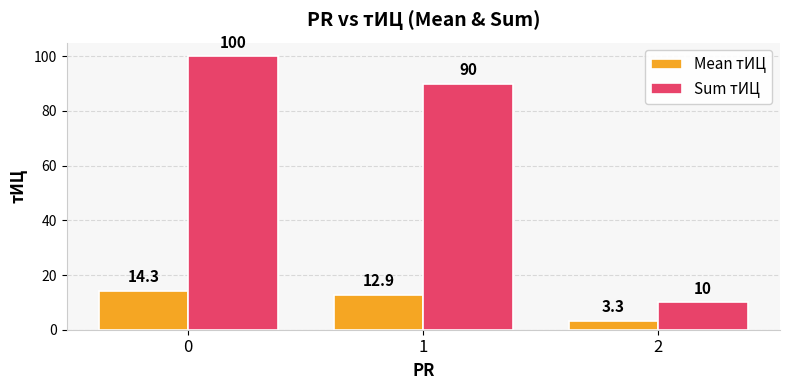

What is the average value of the Mean тИЦ series?

10.2